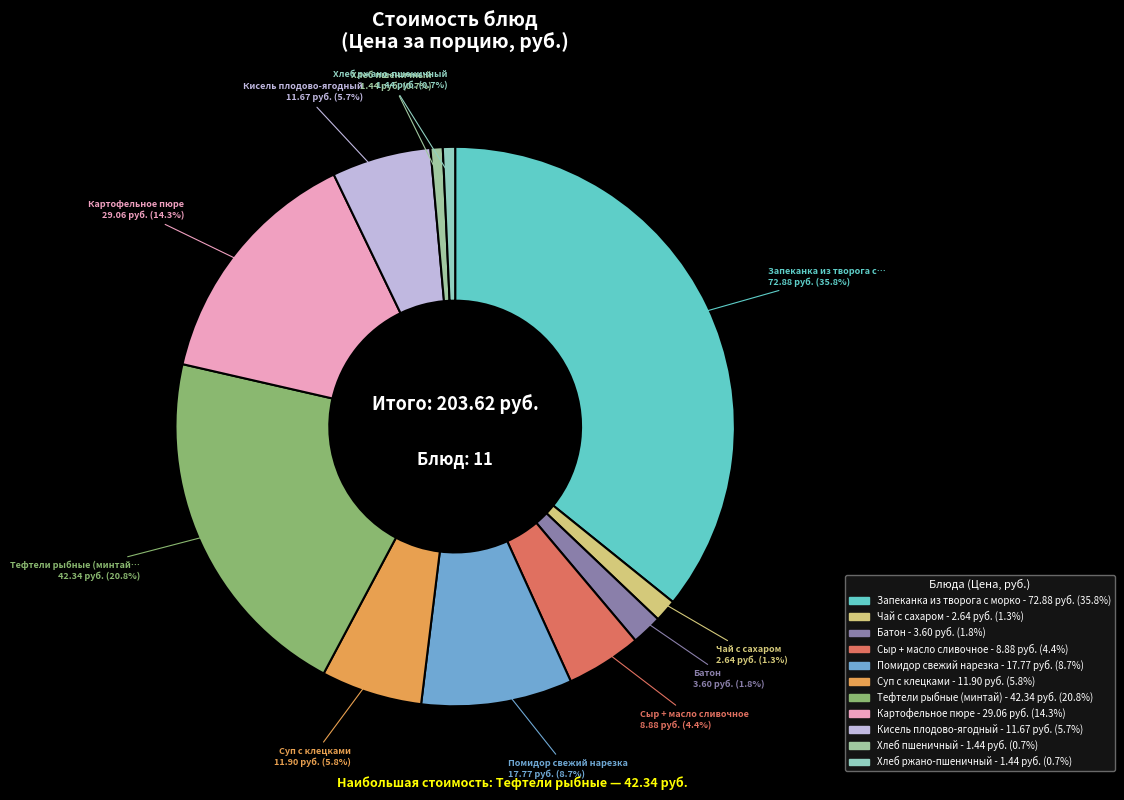

To the nearest percent, what is the average slice percentage?

9%